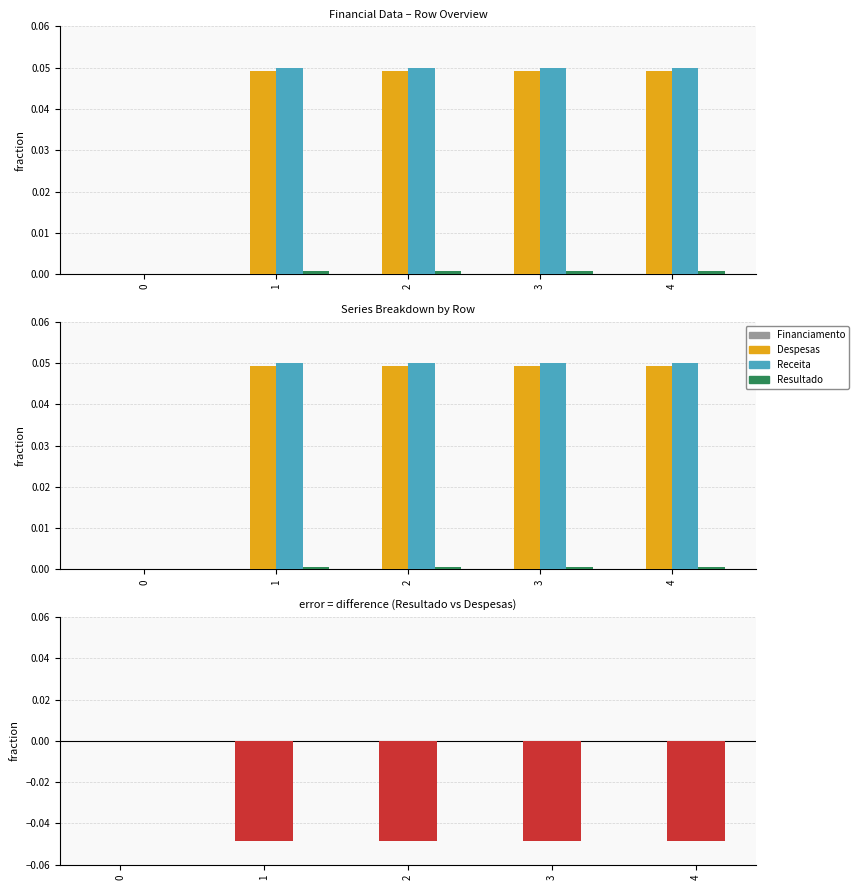

Between 0 and 1, which series saw the biggest shift?

Receita